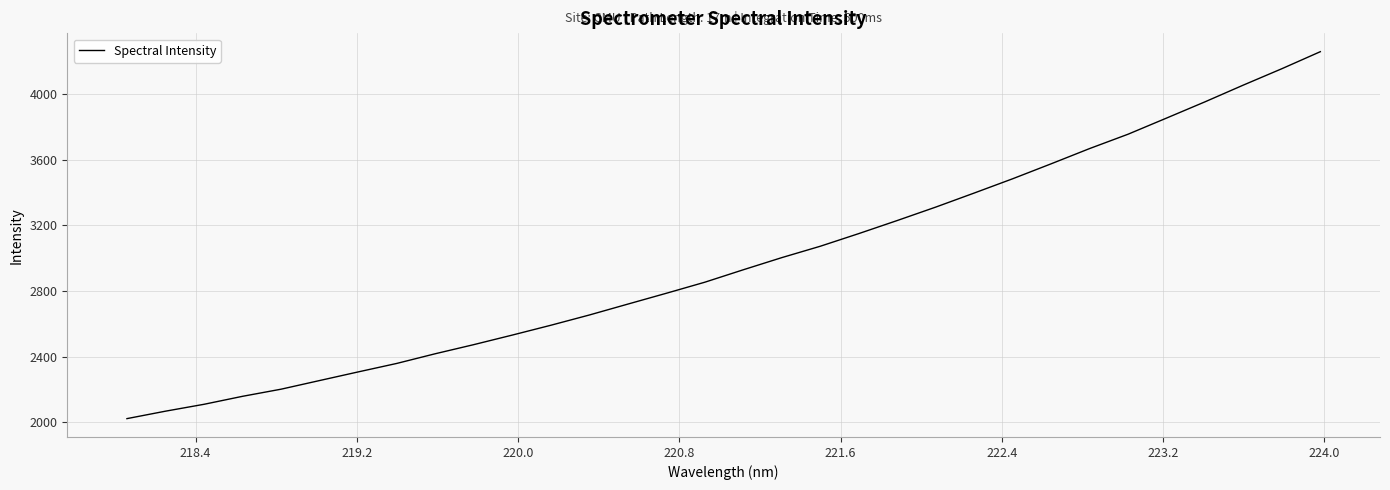

What is the sum of all values?

95364.0